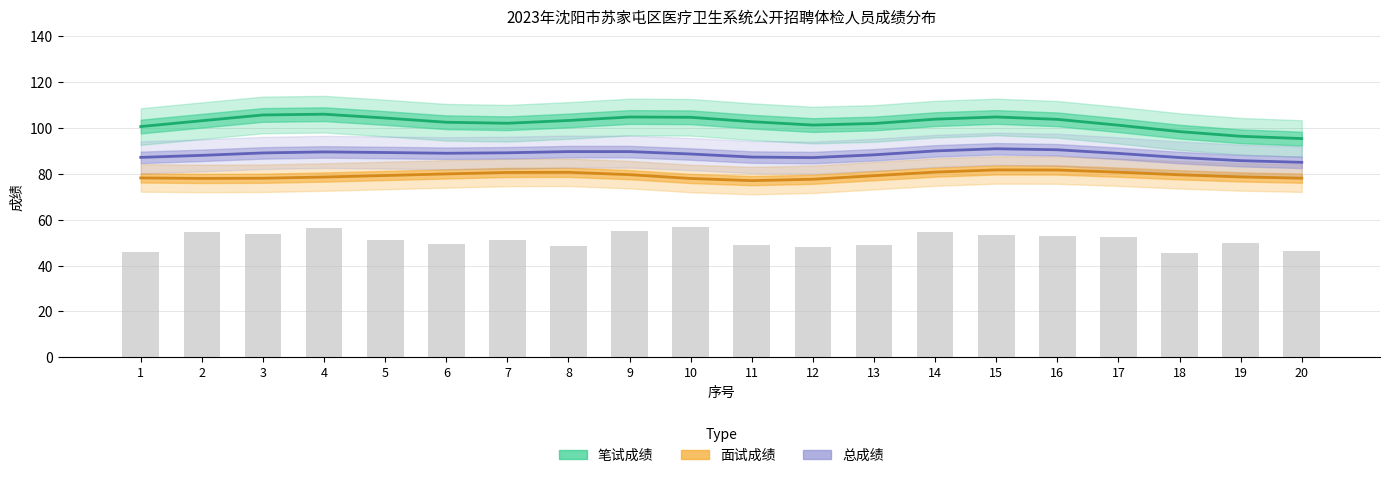

Reading left to right, transcribe all the data shown in this chart.

笔试成绩: 100.7	103.2	105.7	106.1	104.4	102.6	102.1	103.3	104.8	104.7	102.8	101.3	102.0	103.9	104.9	103.8	101.3	98.5	96.4	95.4
面试成绩: 78.3	78.0	78.1	78.6	79.3	80.0	80.6	80.7	79.7	78.0	77.1	77.7	79.2	80.8	81.8	81.7	80.8	79.6	78.7	78.1
总成绩: 87.2	88.1	89.2	89.6	89.3	89.0	89.2	89.8	89.7	88.7	87.4	87.1	88.3	90.0	91.0	90.5	89.0	87.2	85.8	85.1